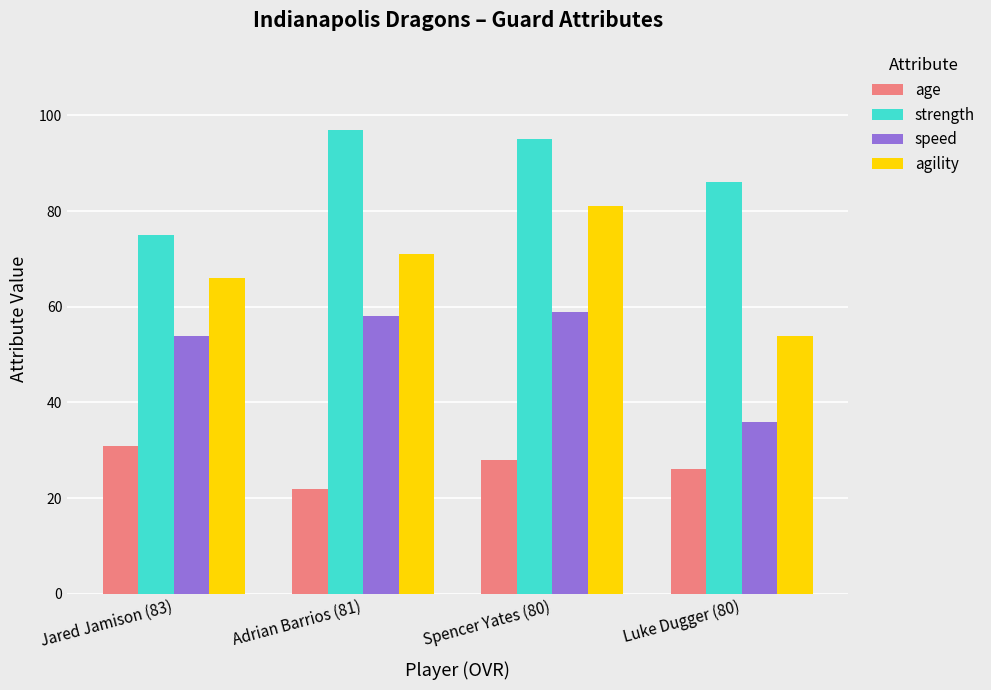

The strength series shows 52 at Spencer Yates (80). True or false?

False